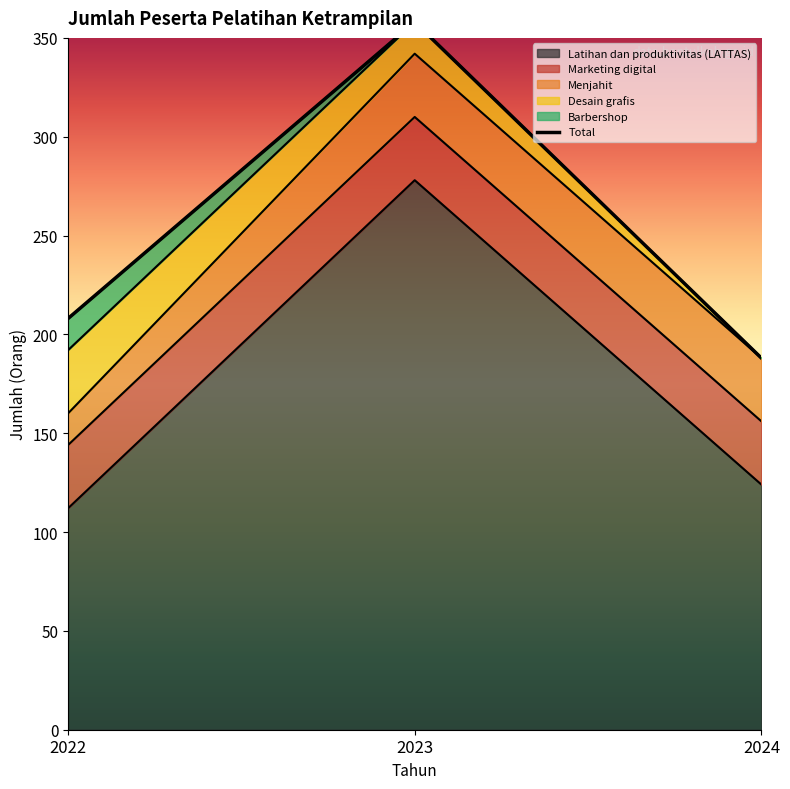

What is the difference between the highest and lowest values at 2023?

278